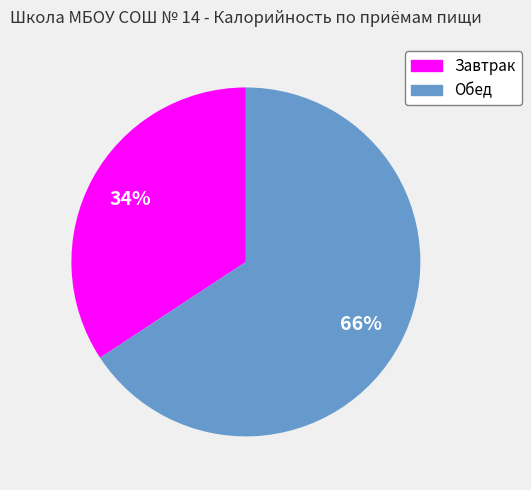

Is Обед the majority of the pie?

Yes